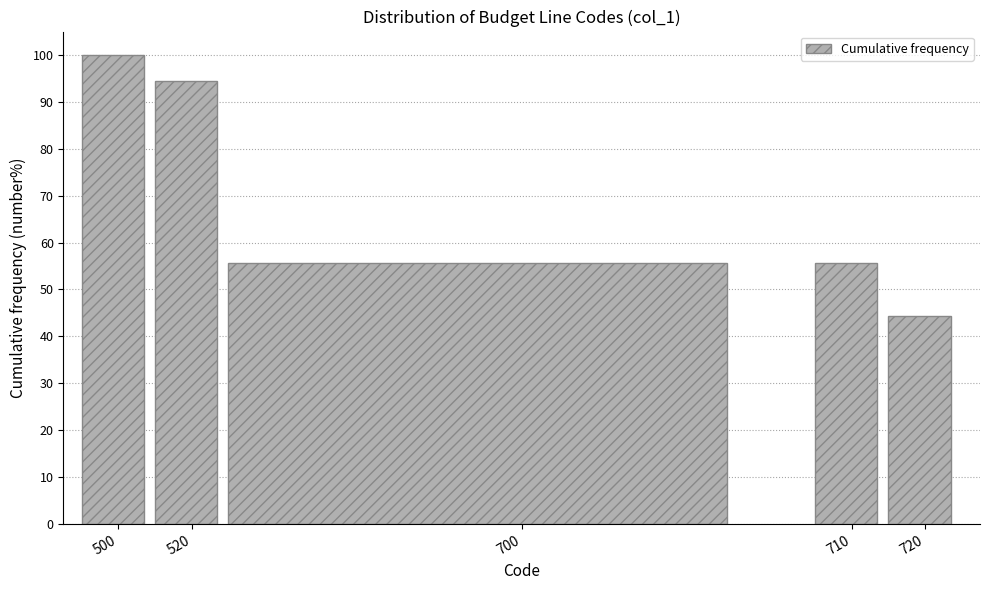

Reading left to right, extract all data points from this chart.

100.0	94.4	55.6	55.6	44.4